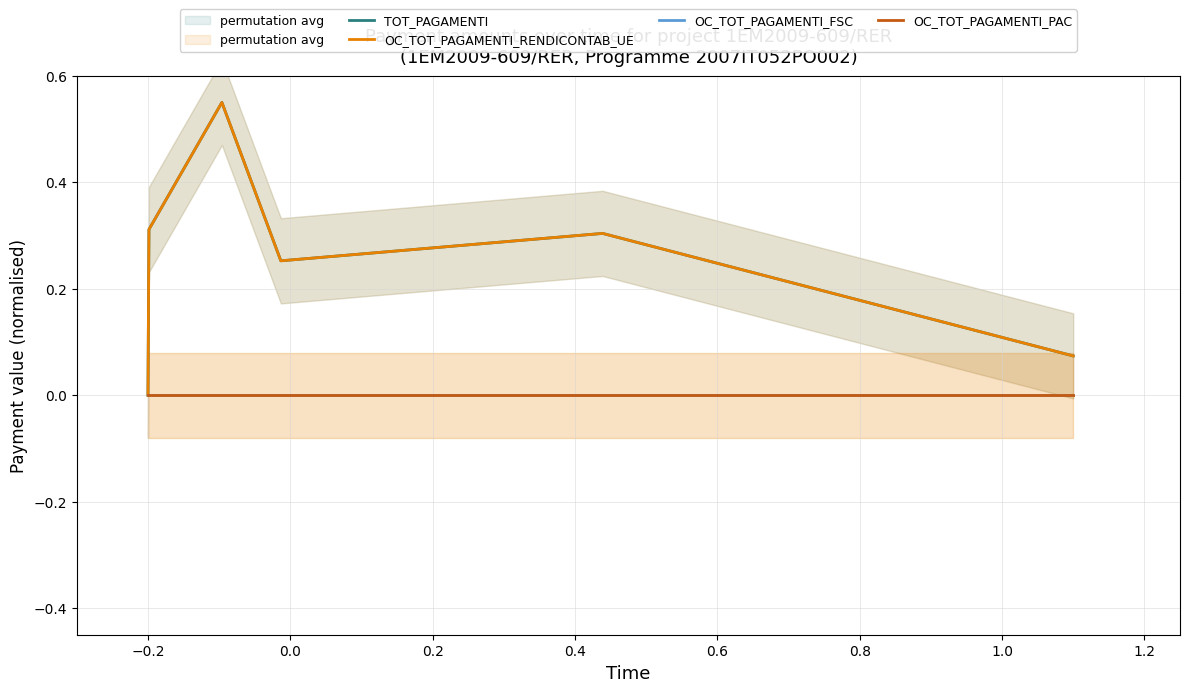

True or false: TOT_PAGAMENTI and OC_TOT_PAGAMENTI_RENDICONTAB_UE intersect in this chart.

False